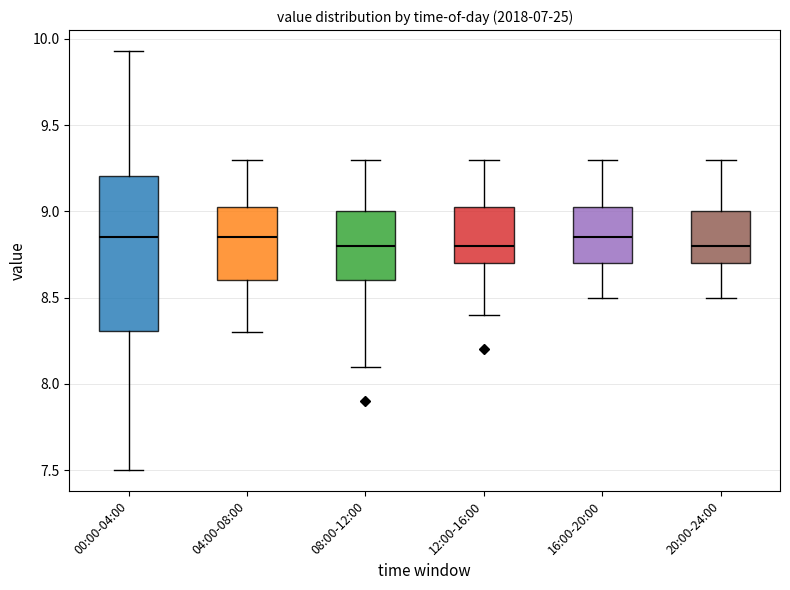

Reading left to right, read every box against the y-axis: the position of its median line, the range the box covers, and the ends of its whiskers. The values are not printed on the chart, so give them approximately, as read against the axis.

00:00-04:00: median 8.85, box 8.30 to 9.20, whiskers 7.50 to 9.95
04:00-08:00: median 8.85, box 8.60 to 9.05, whiskers 8.30 to 9.30
08:00-12:00: median 8.80, box 8.60 to 9.00, whiskers 8.10 to 9.30
12:00-16:00: median 8.80, box 8.70 to 9.05, whiskers 8.40 to 9.30
16:00-20:00: median 8.85, box 8.70 to 9.05, whiskers 8.50 to 9.30
20:00-24:00: median 8.80, box 8.70 to 9.00, whiskers 8.50 to 9.30